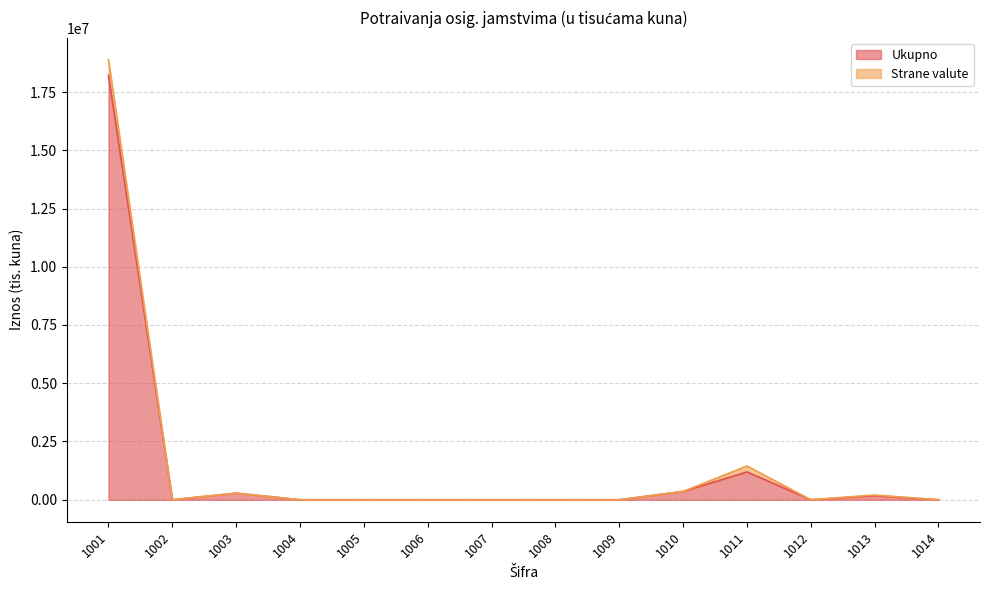

The chart shows a value of 356097 at 1010. True or false?

True